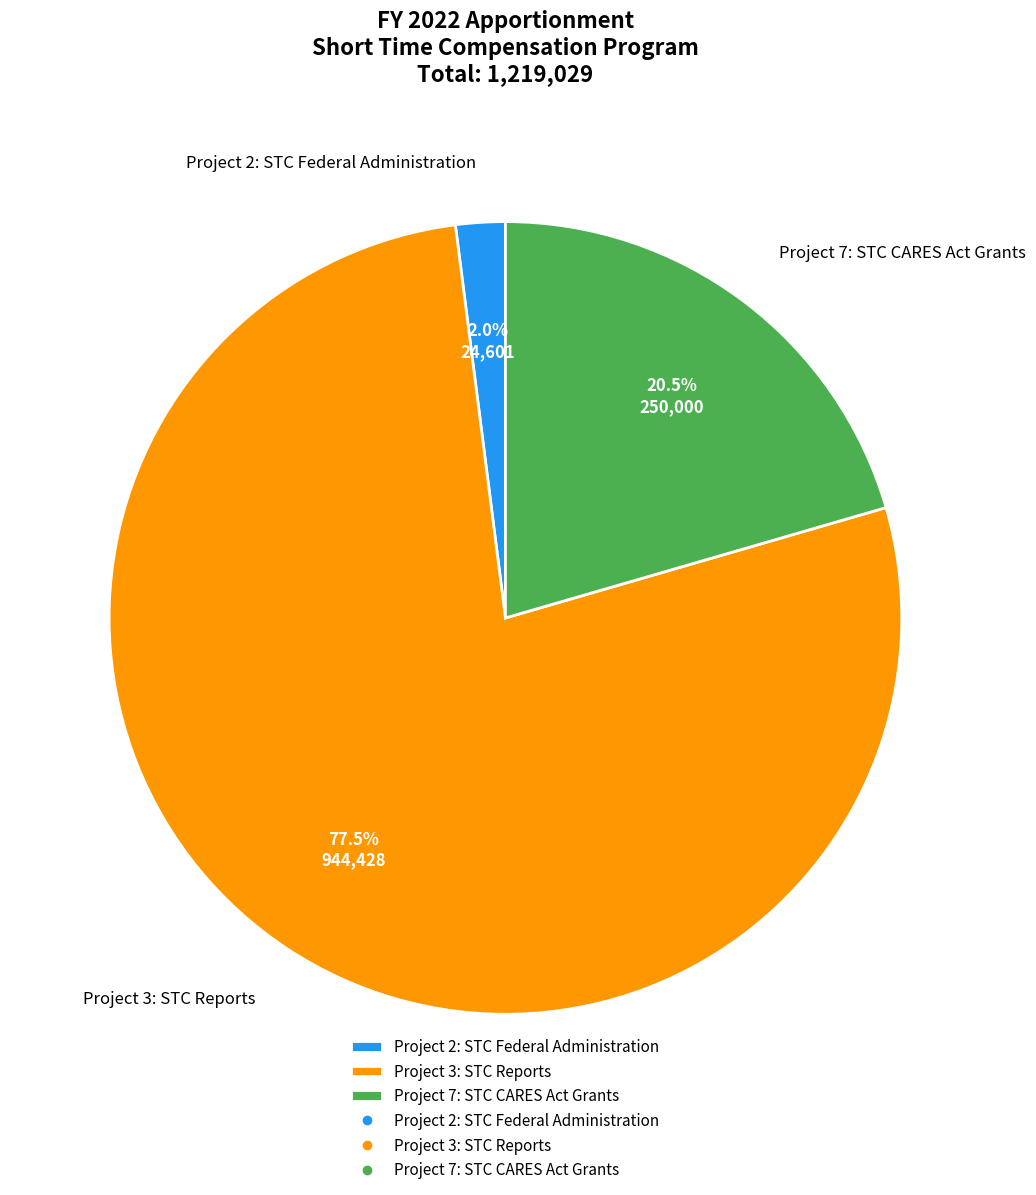

Which has a higher value, Project 2: STC Federal Administration or Project 7: STC CARES Act Grants?

Project 7: STC CARES Act Grants